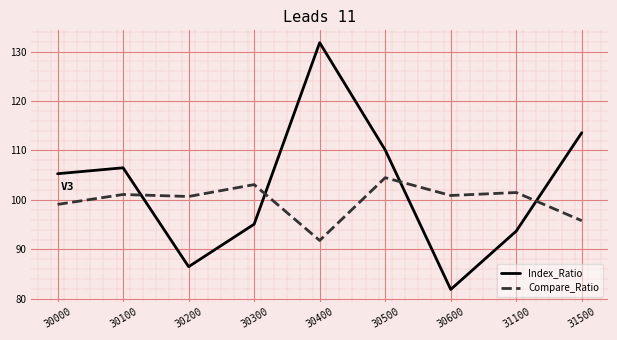

How many times do Compare_Ratio and Index_Ratio cross each other?

4